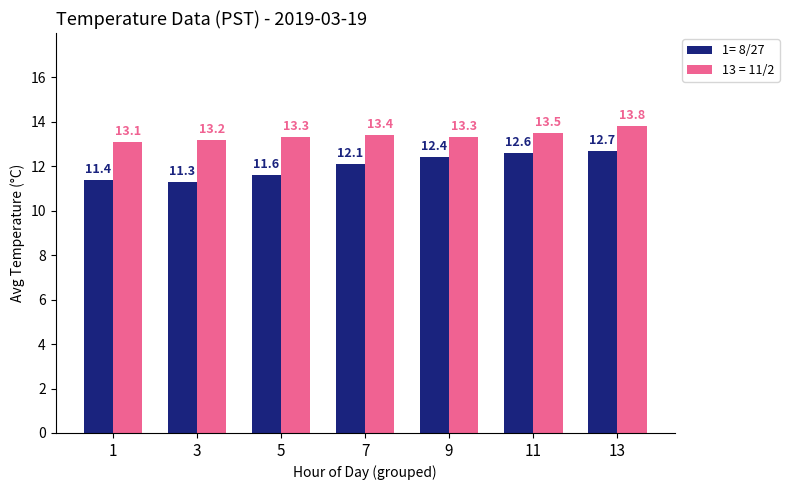

At 1, list the series in order from smallest to largest.

1= 8/27, 13 = 11/2